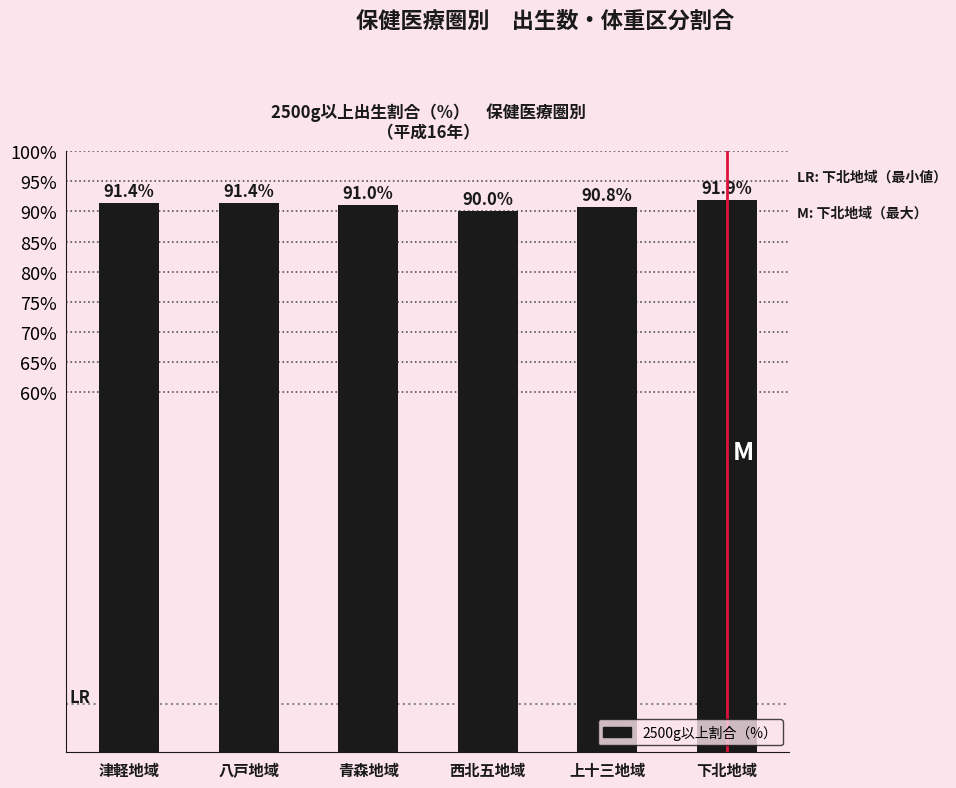

How many values are below 91?

2